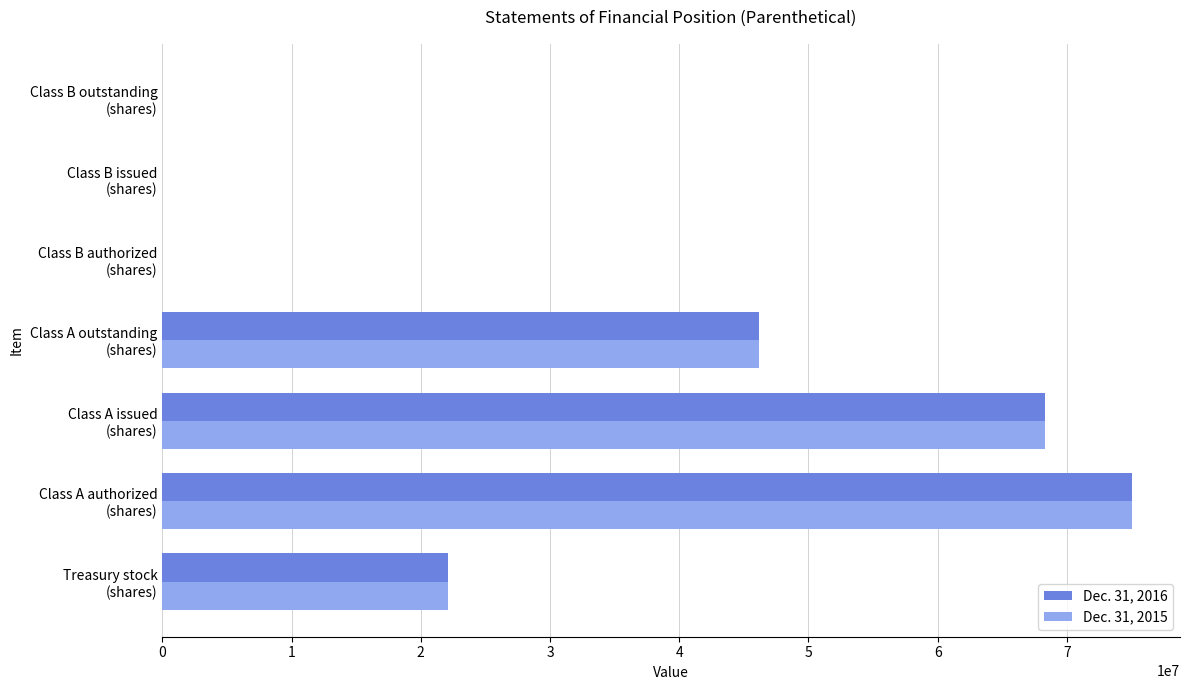

What is the maximum value shown in the chart?

74996930